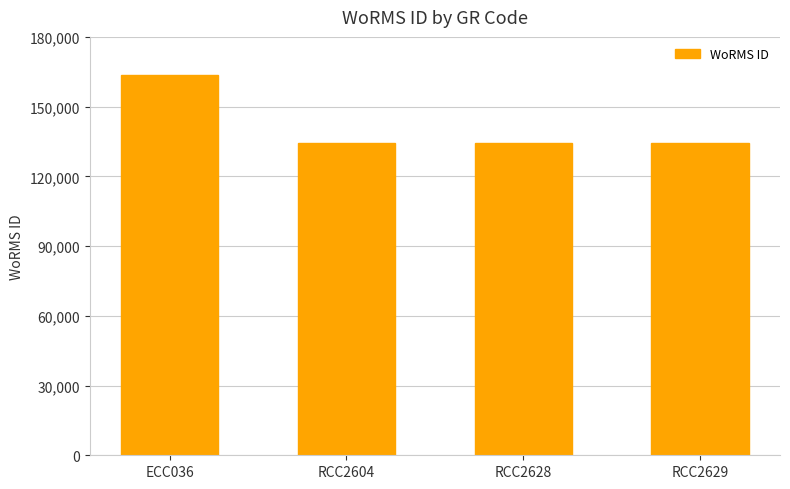

What is the greatest value displayed?

163447